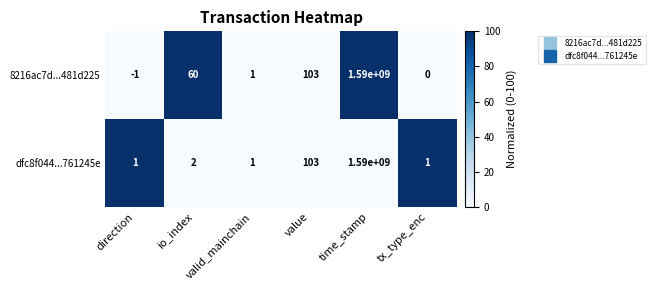

Where is dfc8f044...761245e nearest to the value 795000000?

value